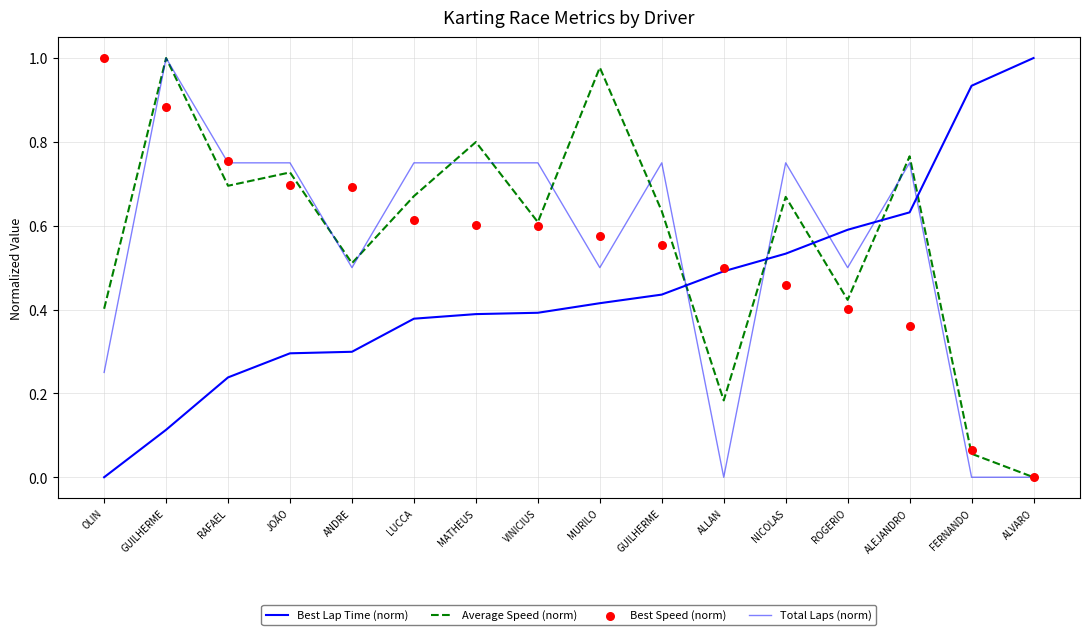

What are all the series names shown in the legend?

Best Lap Time (norm), Average Speed (norm), Total Laps (norm), Best Speed (norm)